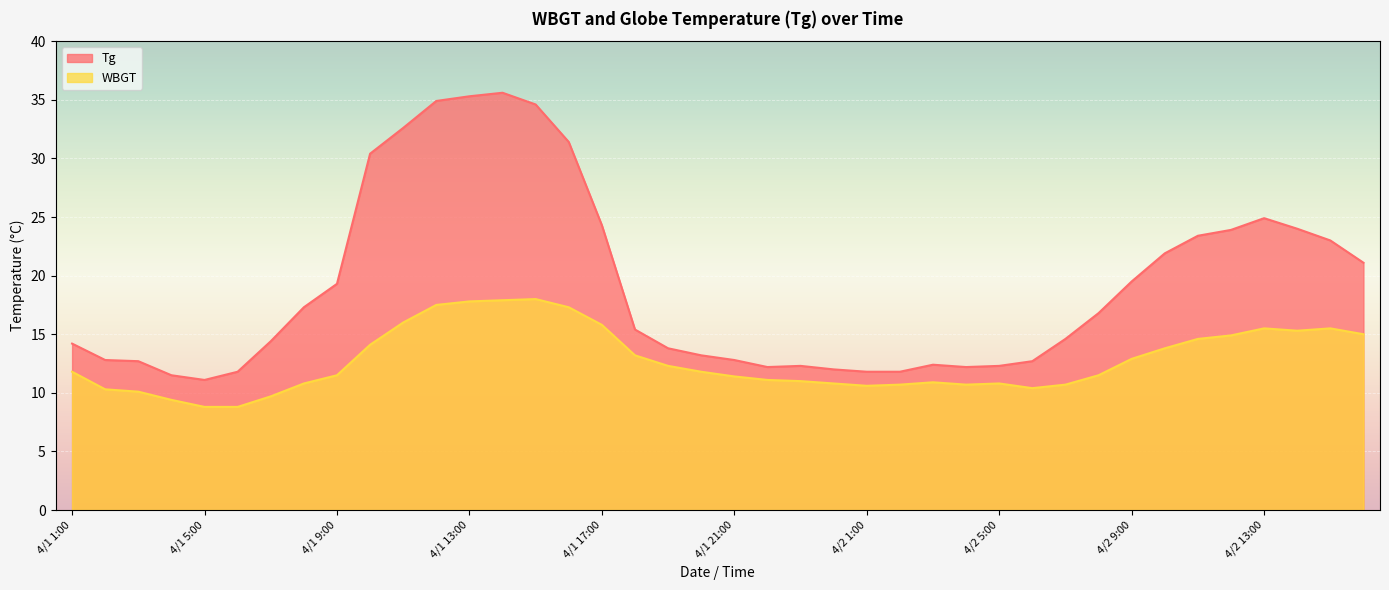

Reading left to right, what are all the values shown in this chart?

Tg: 4/1 1:00=14.2	4/1 2:00=12.8	4/1 3:00=12.7	4/1 4:00=11.5	4/1 5:00=11.1	4/1 6:00=11.8	4/1 7:00=14.4	4/1 8:00=17.3	4/1 9:00=19.3	4/1 10:00=30.4	4/1 11:00=32.6	4/1 12:00=34.9	4/1 13:00=35.3	4/1 14:00=35.6	4/1 15:00=34.6	4/1 16:00=31.4	4/1 17:00=24.3	4/1 18:00=15.4	4/1 19:00=13.8	4/1 20:00=13.2	4/1 21:00=12.8	4/1 22:00=12.2	4/1 23:00=12.3	4/1 24:00=12.0	4/2 1:00=11.8	4/2 2:00=11.8	4/2 3:00=12.4	4/2 4:00=12.2	4/2 5:00=12.3	4/2 6:00=12.7	4/2 7:00=14.6	4/2 8:00=16.8	4/2 9:00=19.5	4/2 10:00=21.9	4/2 11:00=23.4	4/2 12:00=23.9	4/2 13:00=24.9	4/2 14:00=24.0	4/2 15:00=23.0	4/2 16:00=21.1
WBGT: 4/1 1:00=11.8	4/1 2:00=10.3	4/1 3:00=10.1	4/1 4:00=9.4	4/1 5:00=8.8	4/1 6:00=8.8	4/1 7:00=9.7	4/1 8:00=10.8	4/1 9:00=11.5	4/1 10:00=14.1	4/1 11:00=16.0	4/1 12:00=17.5	4/1 13:00=17.8	4/1 14:00=17.9	4/1 15:00=18.0	4/1 16:00=17.3	4/1 17:00=15.8	4/1 18:00=13.2	4/1 19:00=12.3	4/1 20:00=11.8	4/1 21:00=11.4	4/1 22:00=11.1	4/1 23:00=11.0	4/1 24:00=10.8	4/2 1:00=10.6	4/2 2:00=10.7	4/2 3:00=10.9	4/2 4:00=10.7	4/2 5:00=10.8	4/2 6:00=10.4	4/2 7:00=10.7	4/2 8:00=11.5	4/2 9:00=12.9	4/2 10:00=13.8	4/2 11:00=14.6	4/2 12:00=14.9	4/2 13:00=15.5	4/2 14:00=15.3	4/2 15:00=15.5	4/2 16:00=15.0